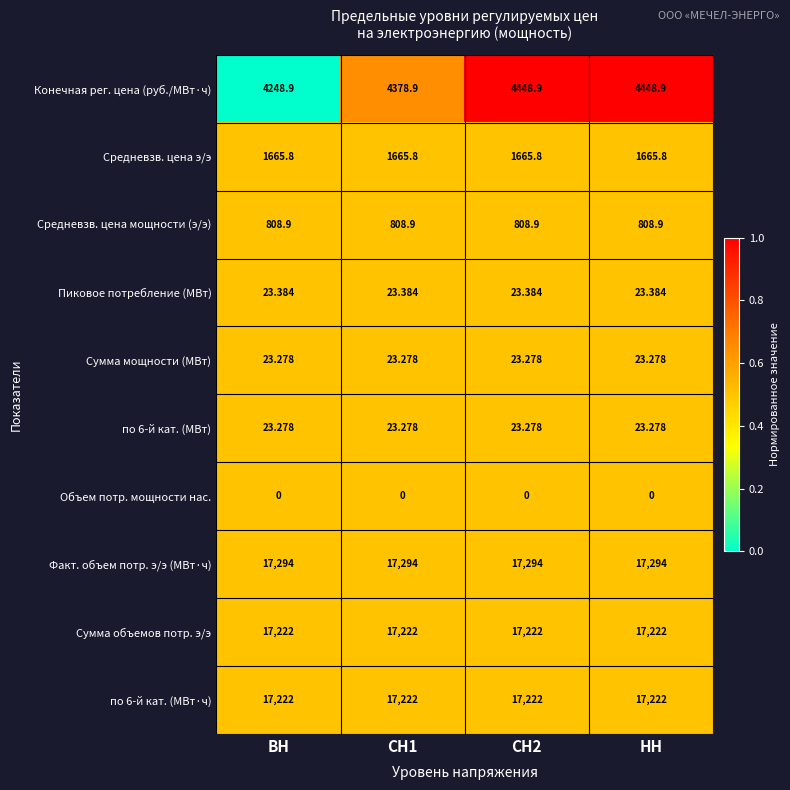

Is the value of Сумма мощности (МВт) at СН2 greater than the value of Пиковое потребление (МВт) at НН?

No